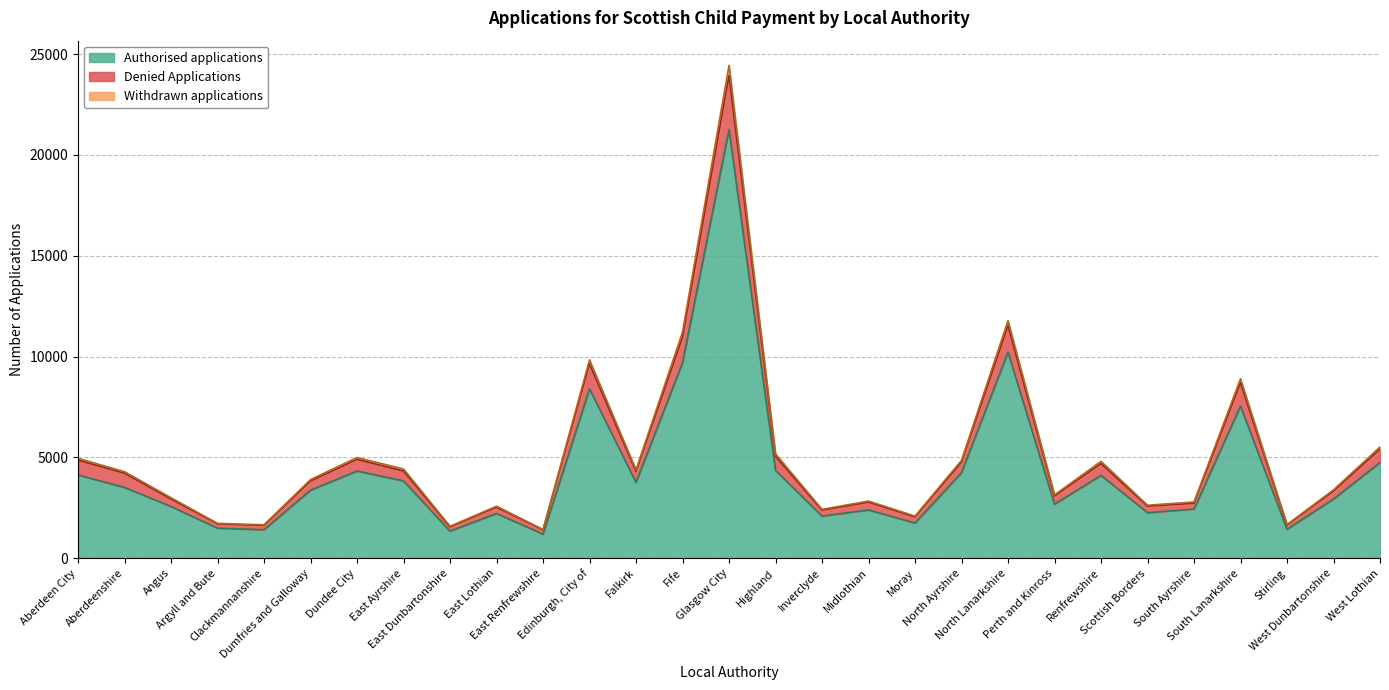

True or false: Denied Applications has a value of 8137 at North Ayrshire.

False